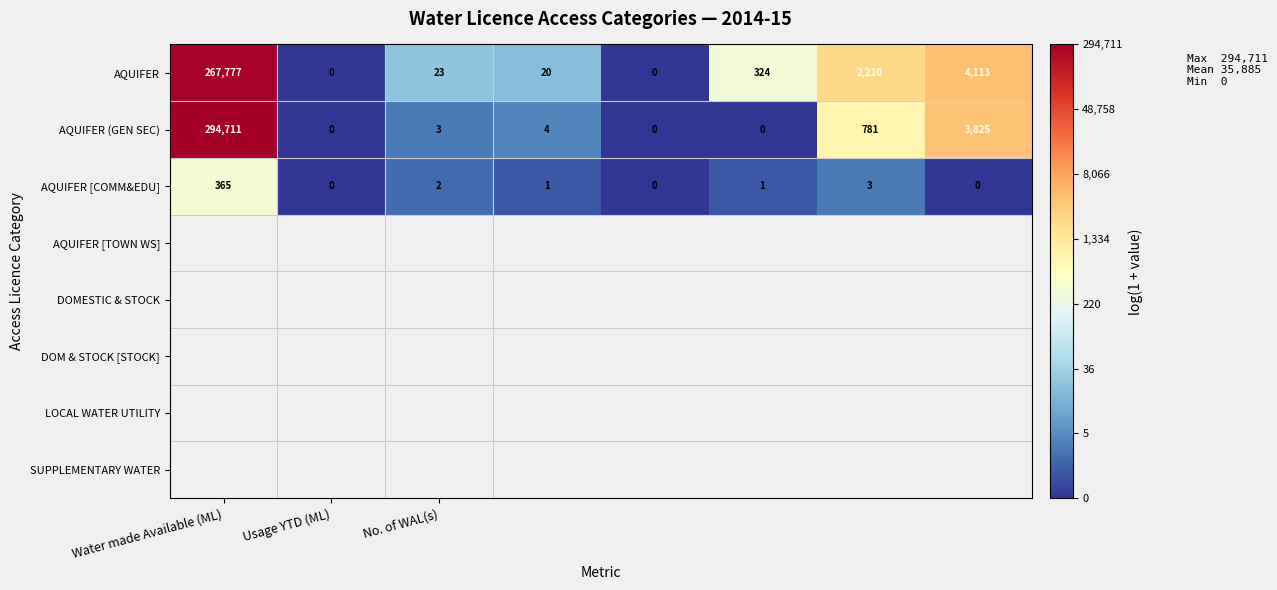

What is the highest value of the AQUIFER [COMM&EDU] series?

365